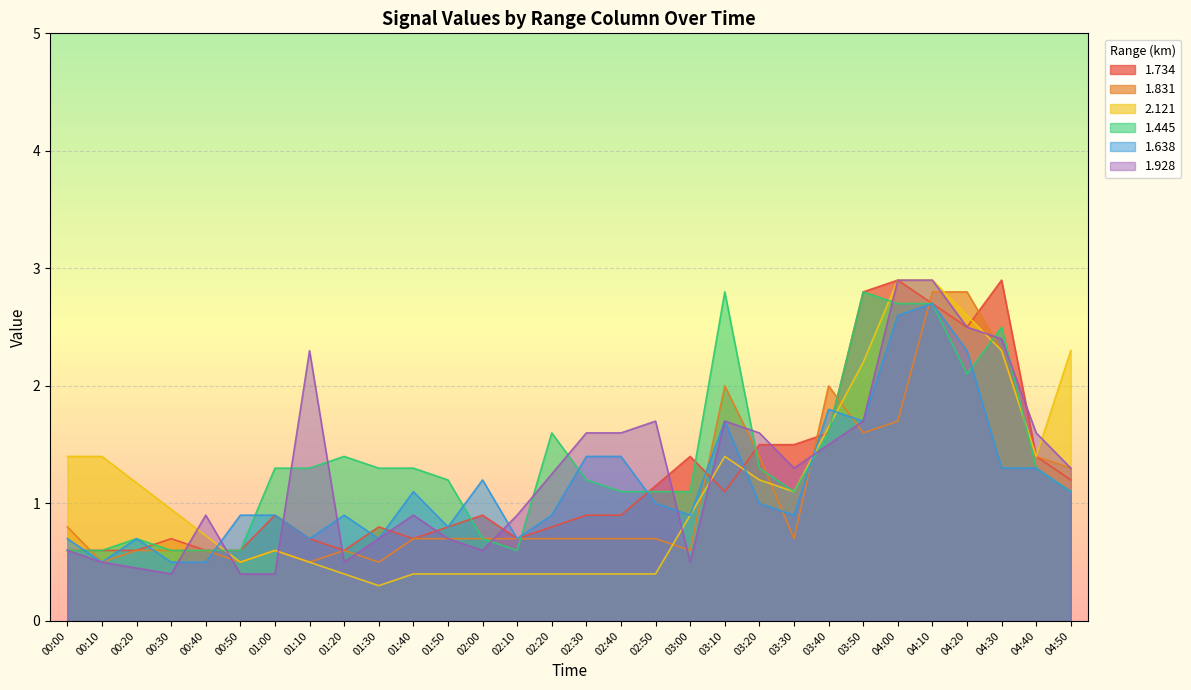

How many interior local peaks does the 1.831 series have?

4